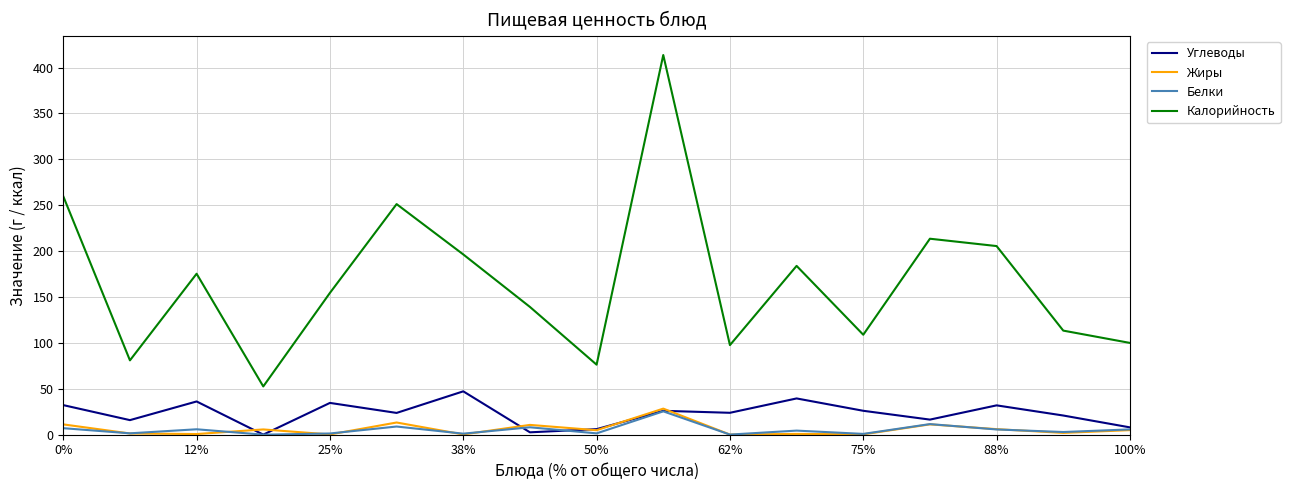

What are all the series names shown in the legend?

Углеводы, Жиры, Белки, Калорийность